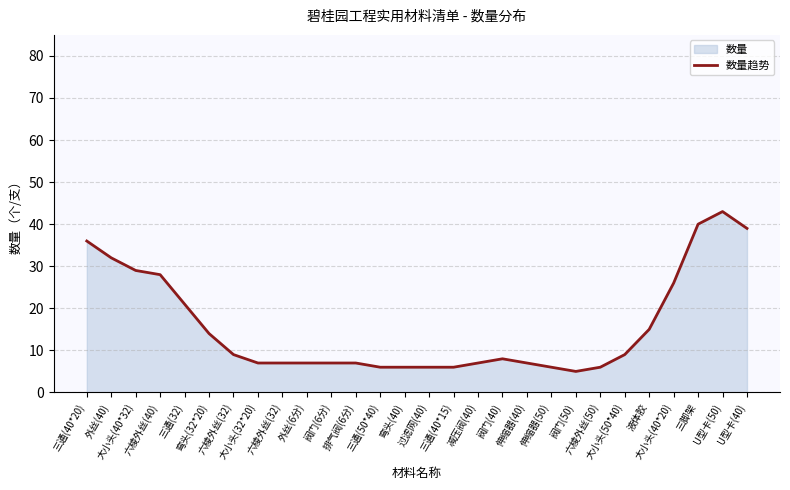

What is the sum of all values?

439